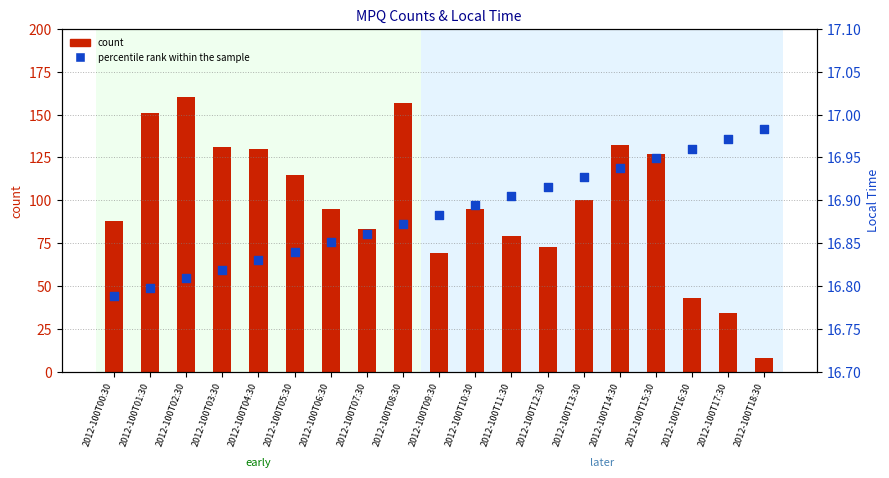

Which series has the widest spread of Y values?

count